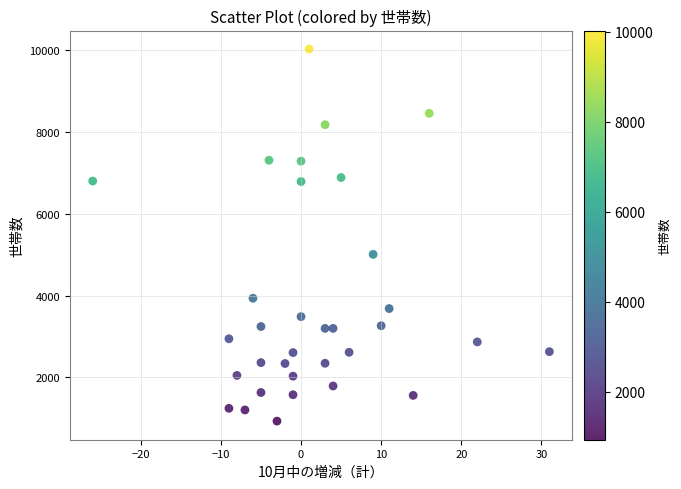

What is the range of Y values (max minus min)?

9097